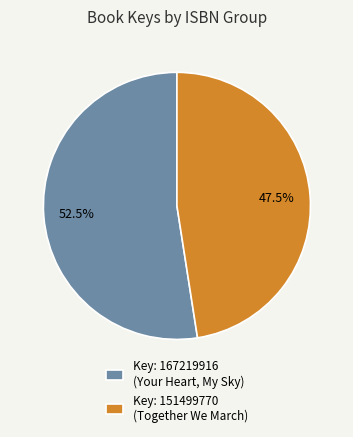

What is the majority slice?

Key: 167219916 (Your Heart, My Sky)